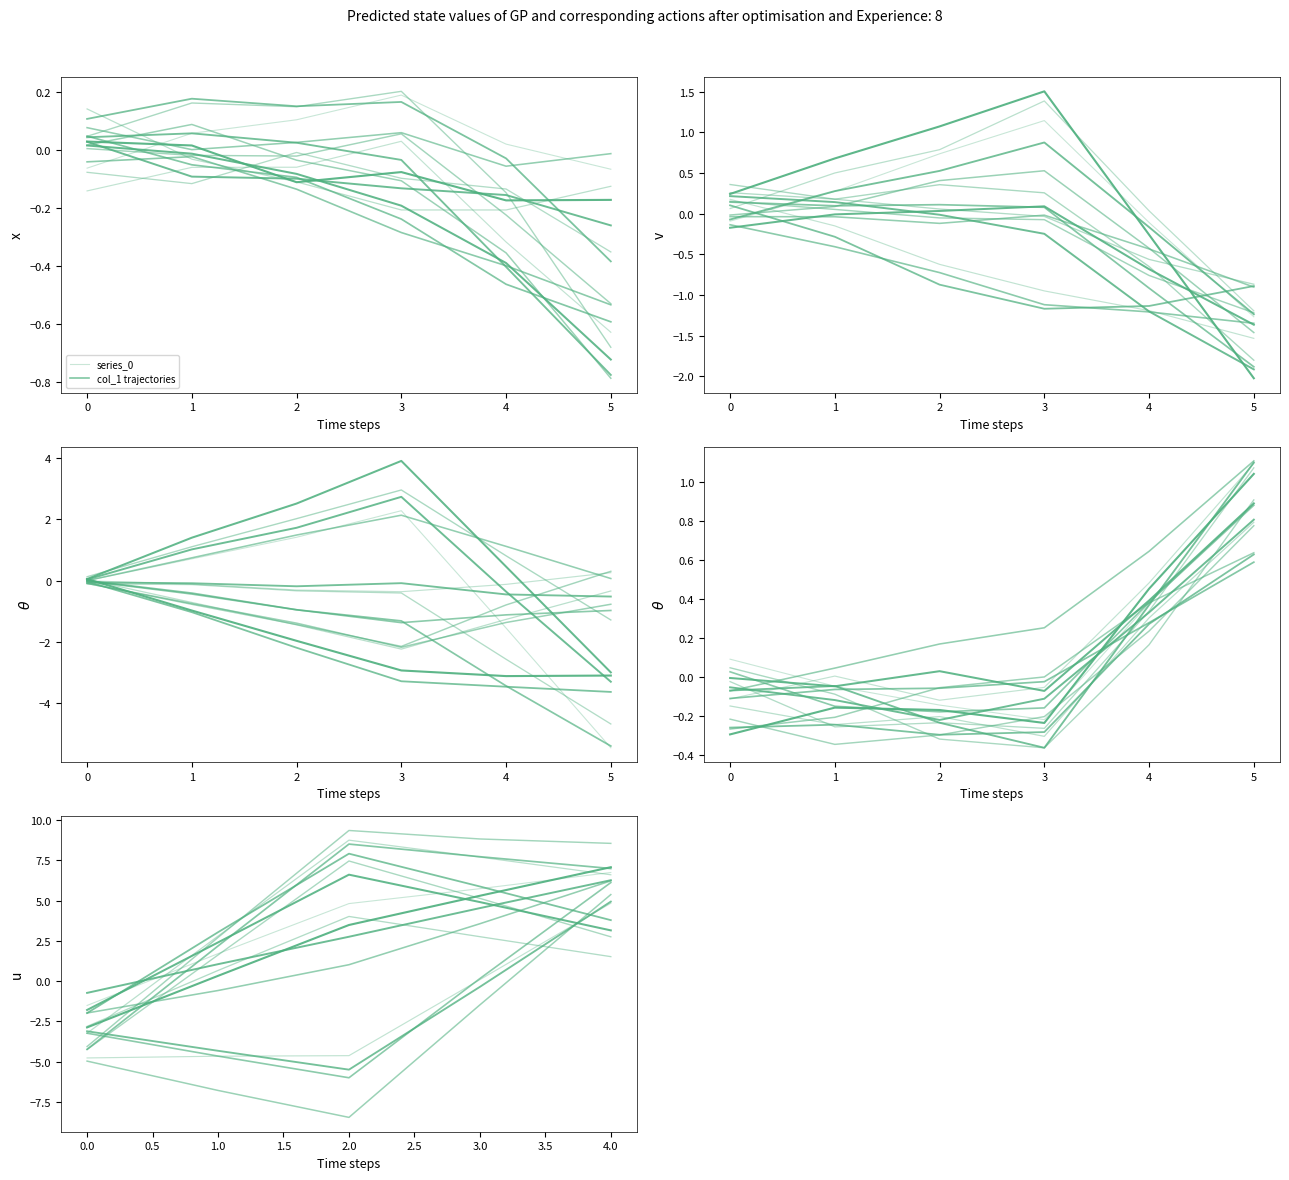

What is the sum of all values?

17.5